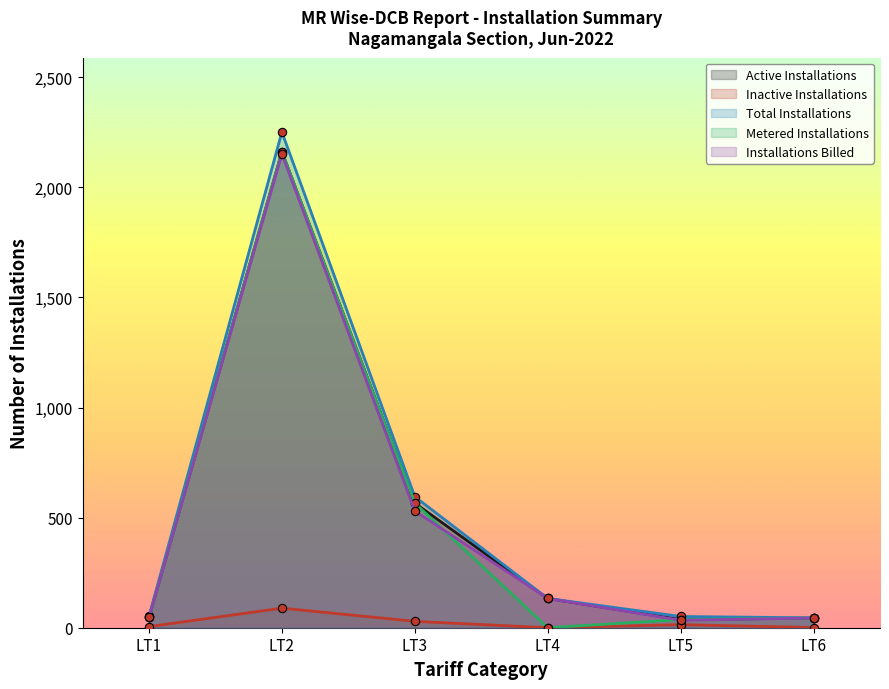

What are all the series names shown in the legend?

Active Installations, Inactive Installations, Total Installations, Metered Installations, Installations Billed